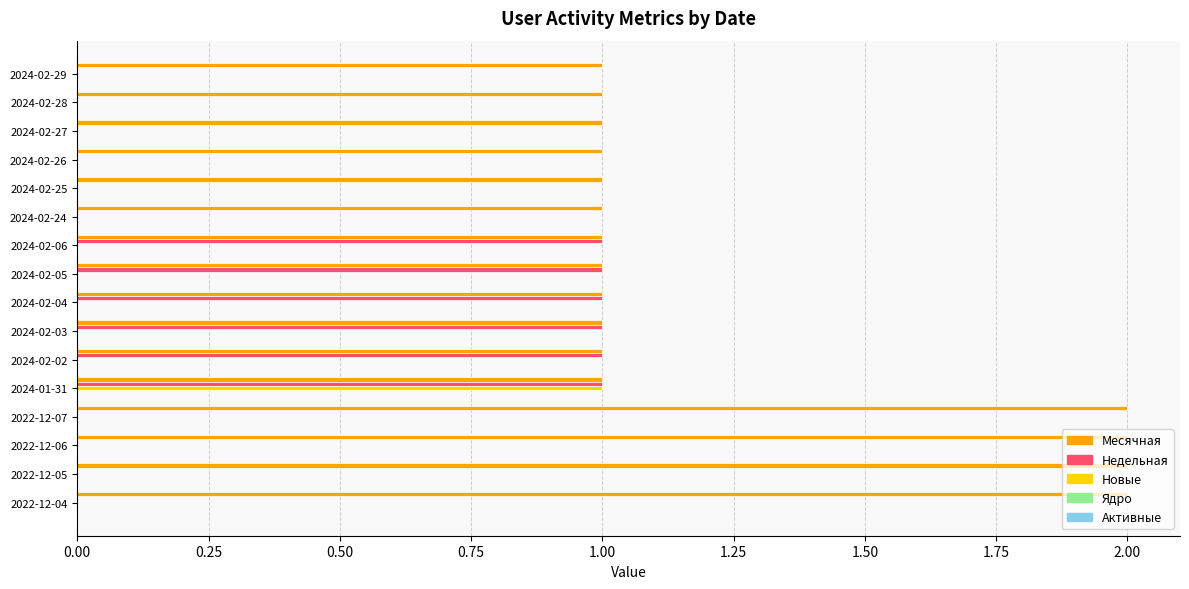

What is the total value across all series at 2024-01-31?

3